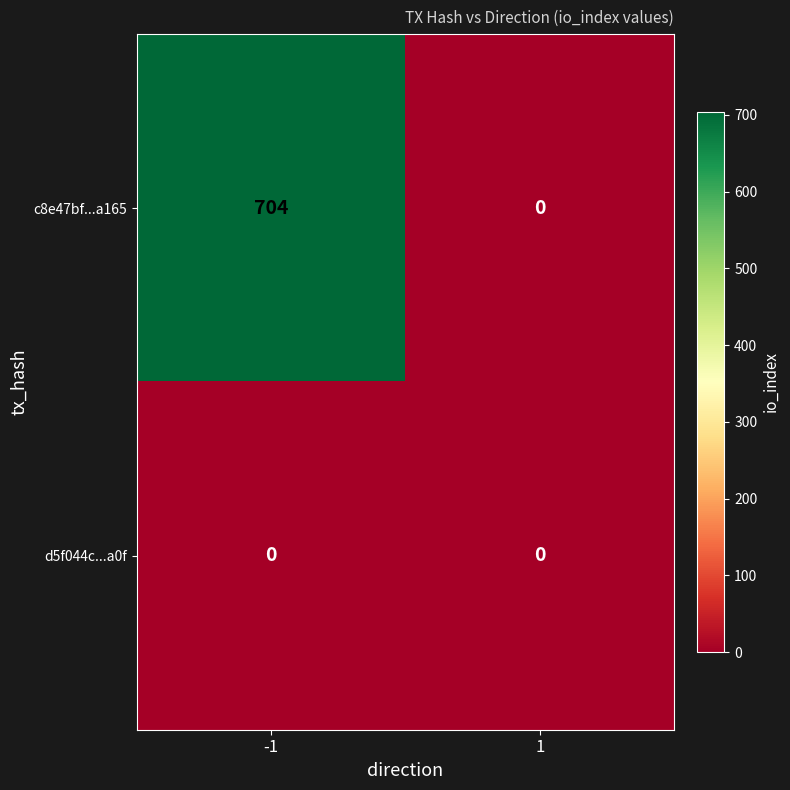

What is the difference between the maximum and minimum values in the c8e47bf...a165 series?

704